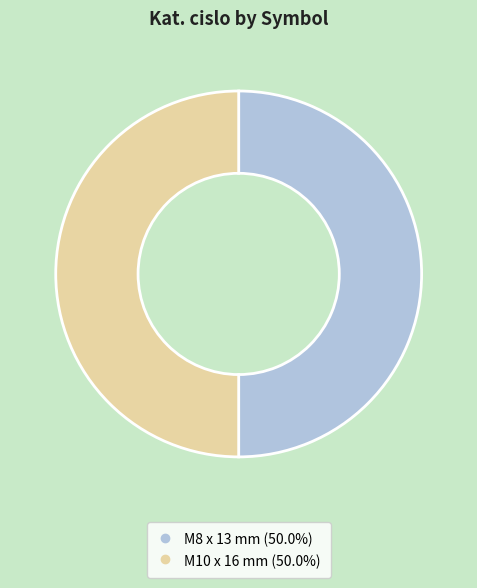

The M8 x 13 mm slice represents 35% of the pie. True or false?

False